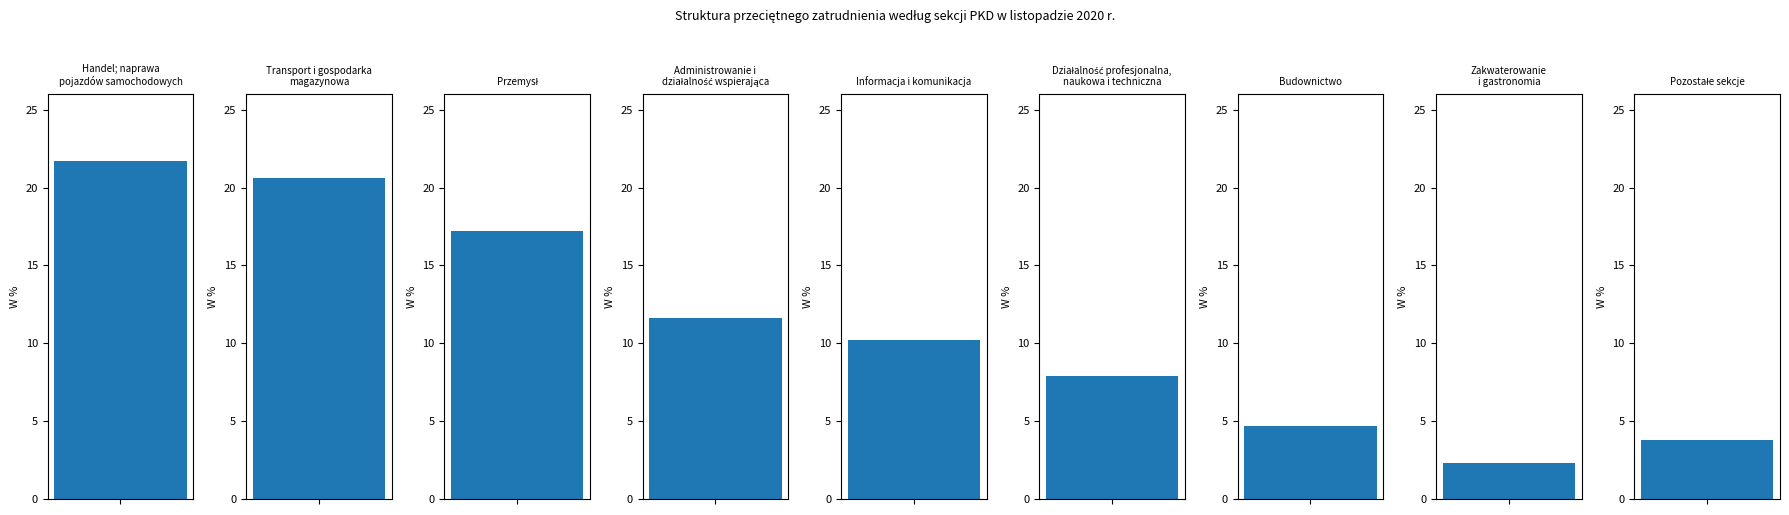

What is the sum of all values?

100.0